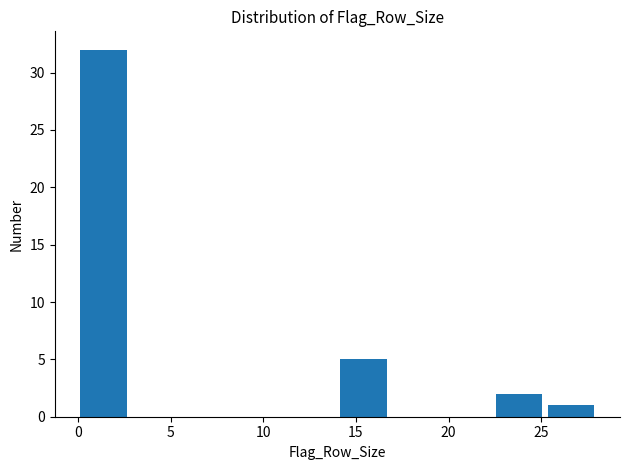

How tall is the bar that spans 25.2 to 28.0 on the x-axis? Neither the bar edges nor the heights are printed on the chart, so give them approximately, as read against the axes.

1